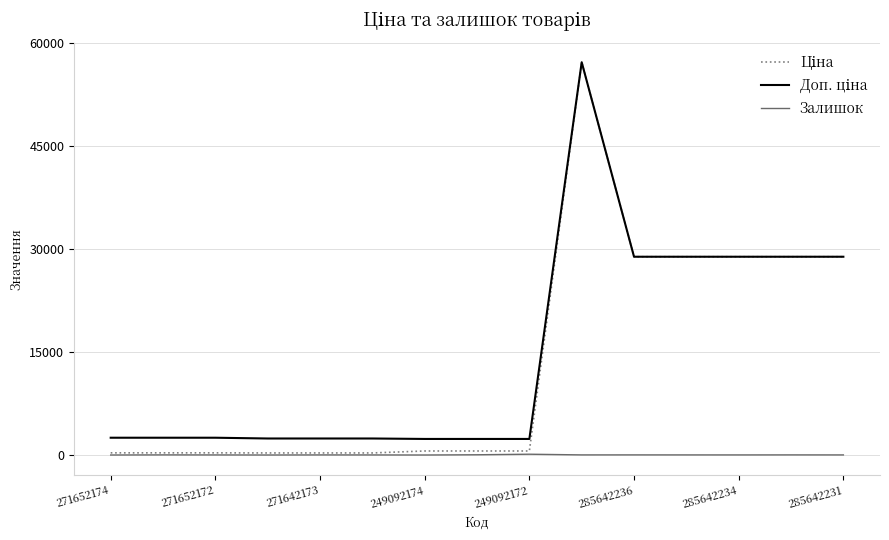

What is the greatest value displayed?

57235.5